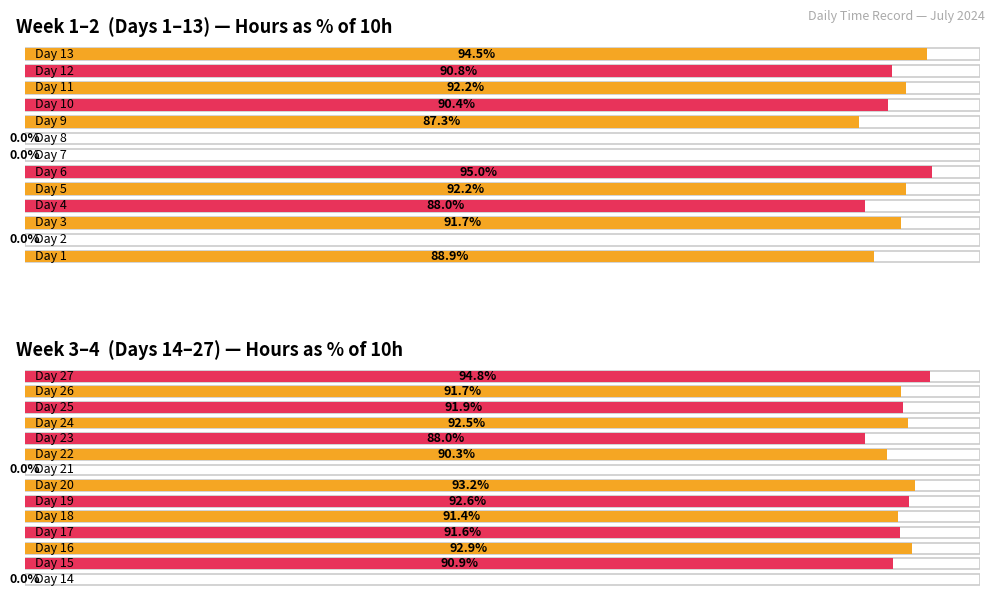

Rank the categories by value from lowest to highest.

2, 7, 8, 14, 21, 9, 4, 23, 1, 22, 10, 12, 15, 18, 17, 3, 26, 25, 5, 11, 24, 19, 16, 20, 13, 27, 6